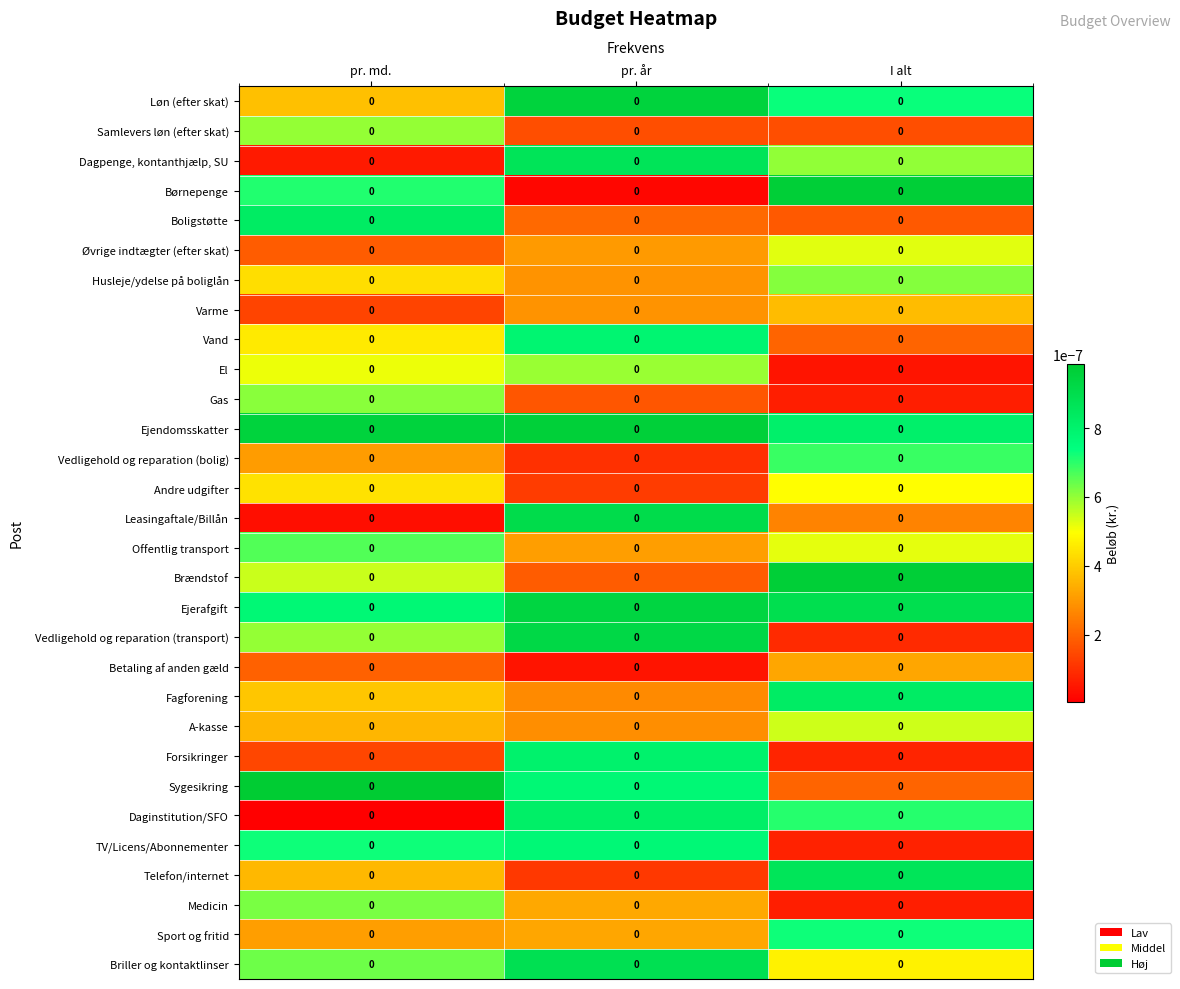

Reading left to right, transcribe all the data shown in this chart.

Løn (efter skat): pr. md.=0.0	pr. år=0.0	I alt=0.0
Samlevers løn (efter skat): pr. md.=0.0	pr. år=0.0	I alt=0.0
Dagpenge, kontanthjælp, SU: pr. md.=0.0	pr. år=0.0	I alt=0.0
Børnepenge: pr. md.=0.0	pr. år=0.0	I alt=0.0
Boligstøtte: pr. md.=0.0	pr. år=0.0	I alt=0.0
Øvrige indtægter (efter skat): pr. md.=0.0	pr. år=0.0	I alt=0.0
Husleje/ydelse på boliglån: pr. md.=0.0	pr. år=0.0	I alt=0.0
Varme: pr. md.=0.0	pr. år=0.0	I alt=0.0
Vand: pr. md.=0.0	pr. år=0.0	I alt=0.0
El: pr. md.=0.0	pr. år=0.0	I alt=0.0
Gas: pr. md.=0.0	pr. år=0.0	I alt=0.0
Ejendomsskatter: pr. md.=0.0	pr. år=0.0	I alt=0.0
Vedligehold og reparation (bolig): pr. md.=0.0	pr. år=0.0	I alt=0.0
Andre udgifter: pr. md.=0.0	pr. år=0.0	I alt=0.0
Leasingaftale/Billån: pr. md.=0.0	pr. år=0.0	I alt=0.0
Offentlig transport: pr. md.=0.0	pr. år=0.0	I alt=0.0
Brændstof: pr. md.=0.0	pr. år=0.0	I alt=0.0
Ejerafgift: pr. md.=0.0	pr. år=0.0	I alt=0.0
Vedligehold og reparation (transport): pr. md.=0.0	pr. år=0.0	I alt=0.0
Betaling af anden gæld: pr. md.=0.0	pr. år=0.0	I alt=0.0
Fagforening: pr. md.=0.0	pr. år=0.0	I alt=0.0
A-kasse: pr. md.=0.0	pr. år=0.0	I alt=0.0
Forsikringer: pr. md.=0.0	pr. år=0.0	I alt=0.0
Sygesikring: pr. md.=0.0	pr. år=0.0	I alt=0.0
Daginstitution/SFO: pr. md.=0.0	pr. år=0.0	I alt=0.0
TV/Licens/Abonnementer: pr. md.=0.0	pr. år=0.0	I alt=0.0
Telefon/internet: pr. md.=0.0	pr. år=0.0	I alt=0.0
Medicin: pr. md.=0.0	pr. år=0.0	I alt=0.0
Sport og fritid: pr. md.=0.0	pr. år=0.0	I alt=0.0
Briller og kontaktlinser: pr. md.=0.0	pr. år=0.0	I alt=0.0